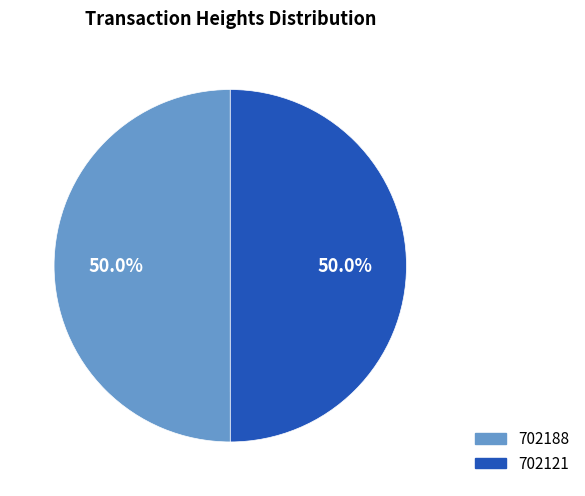

Combined, what portion of the pie is 702121 and 702188?

100.0%